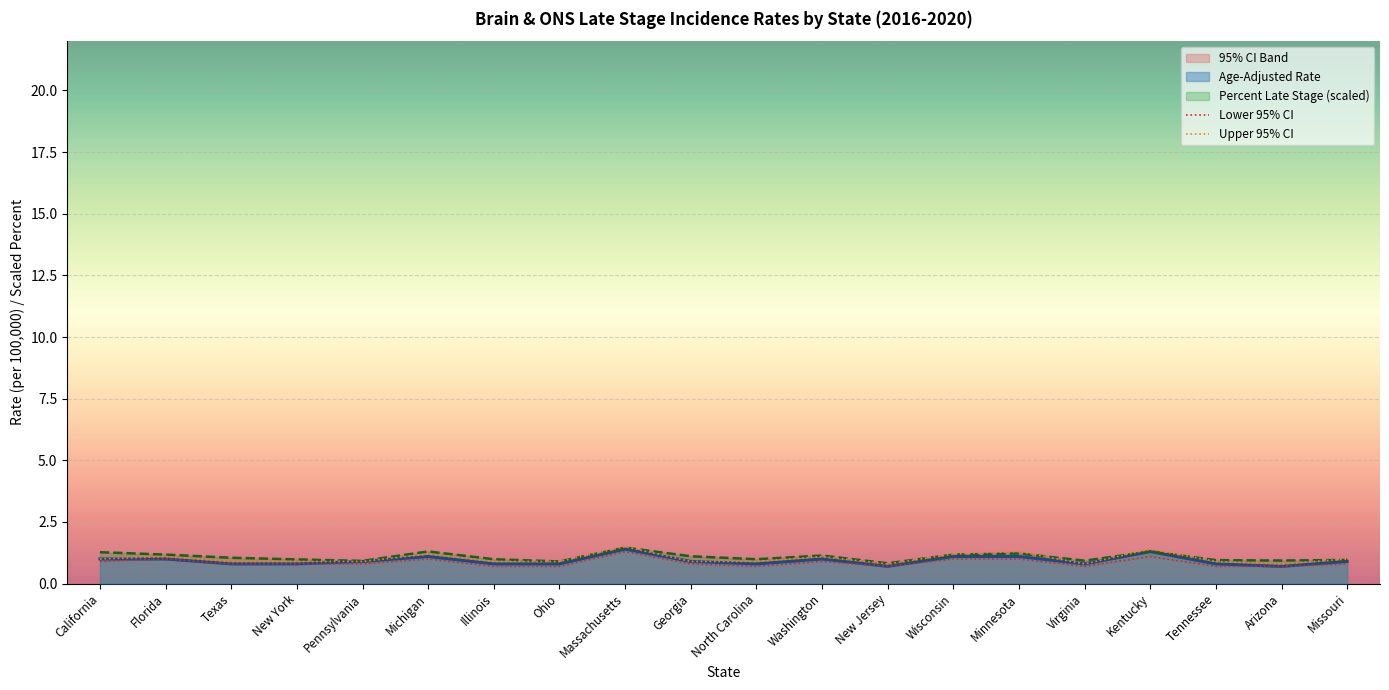

The value of Age-Adjusted Rate at California is 1.0. True or false?

True